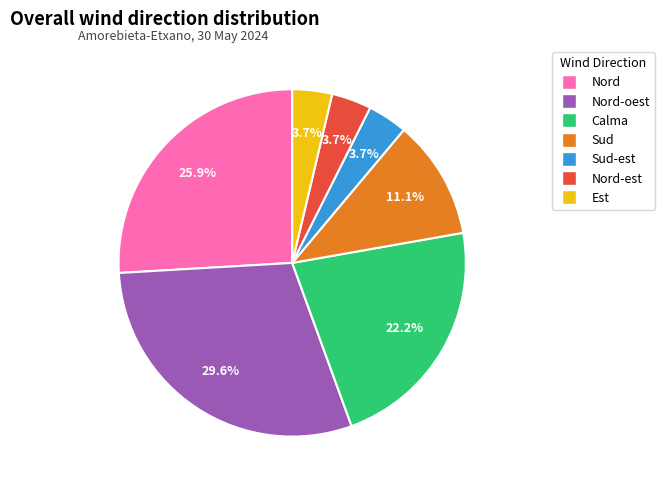

Is Nord-oest the majority of the pie?

No